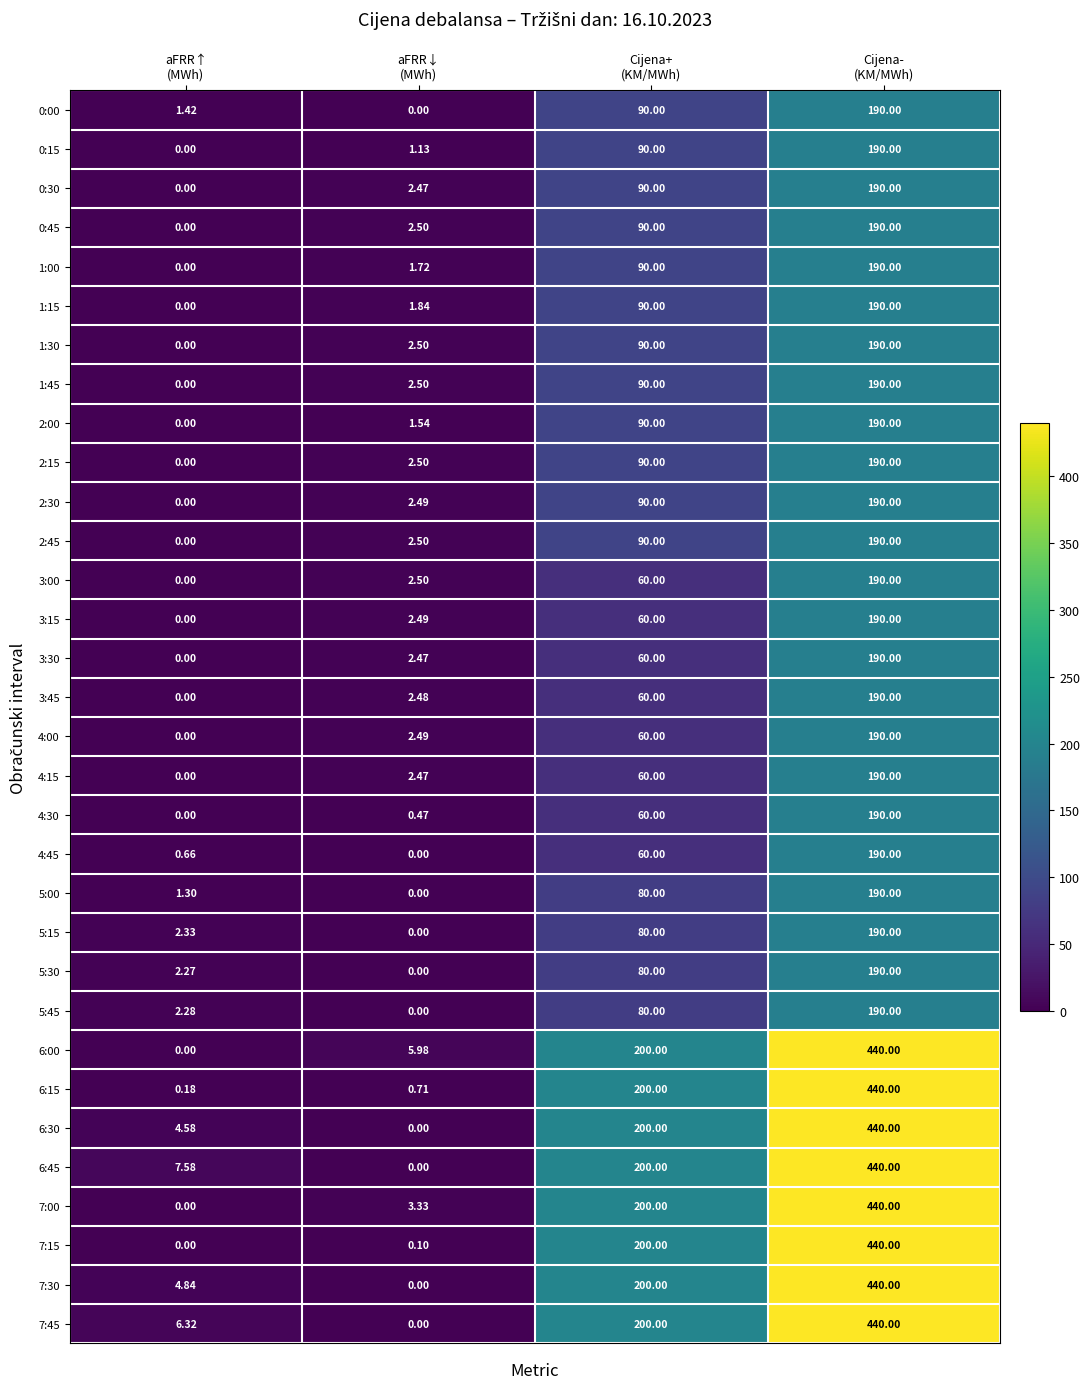

What is the spread (max minus min) of values at aFRR↑
(MWh)?

7.6